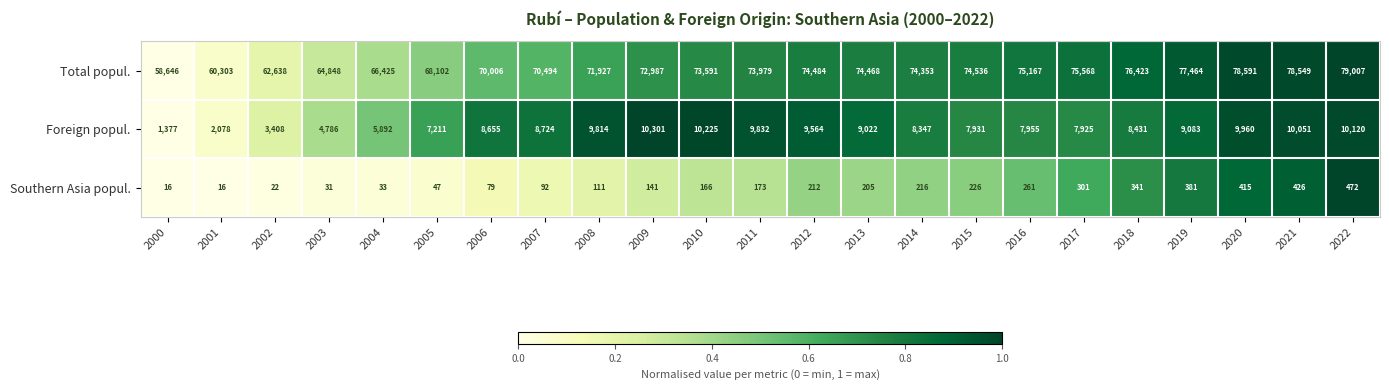

What is the difference between the maximum and minimum values in the Total popul. series?

20361